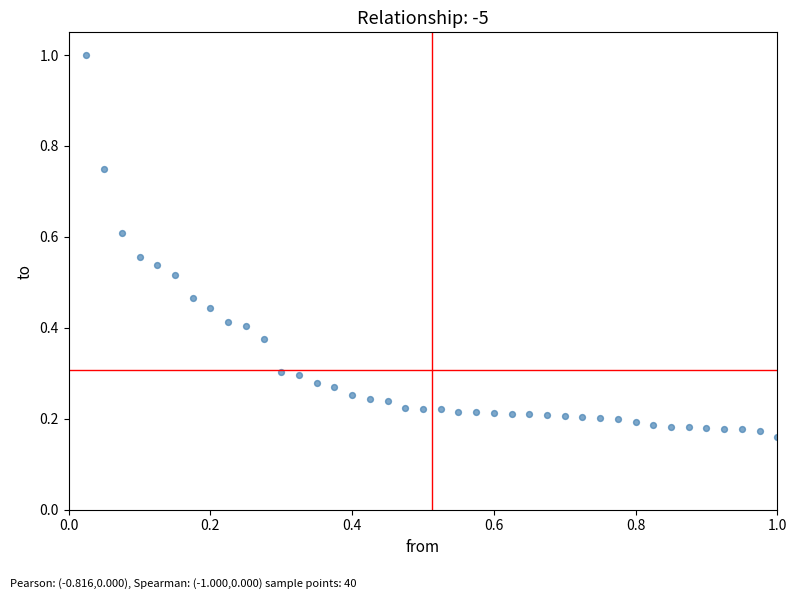

What is the range of X values (max minus min)?

1.0